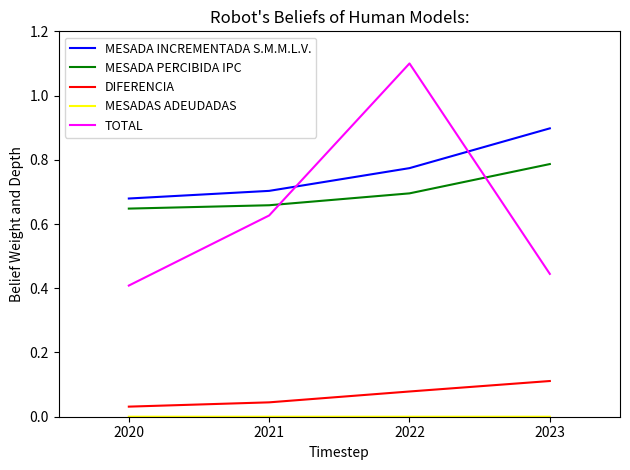

True or false: MESADA PERCIBIDA IPC has a value of 1.1 at 2021.

False